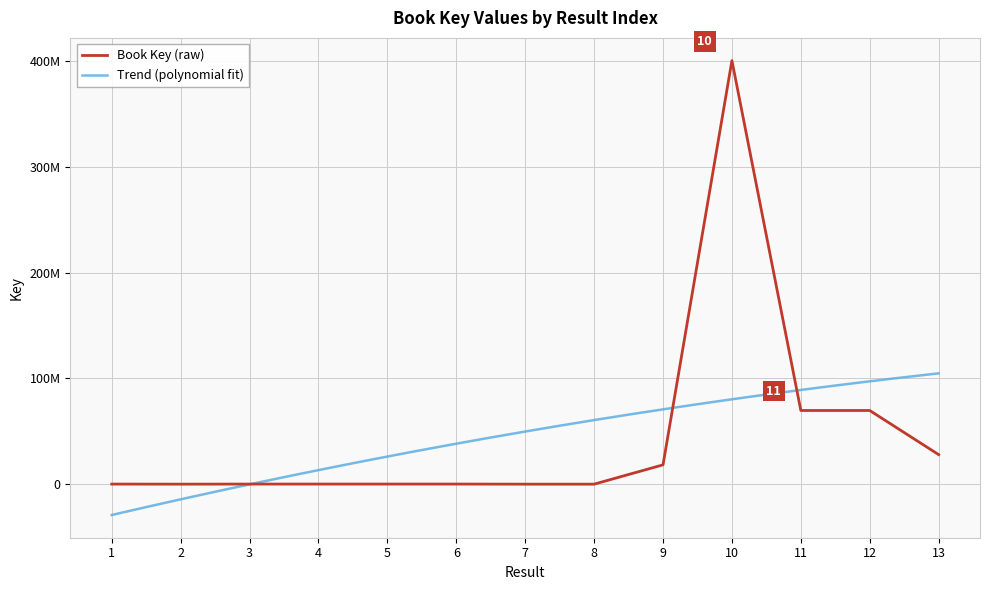

List the labels in order of value, smallest first.

7, 8, 2, 1, 3, 5, 4, 6, 9, 13, 12, 11, 10